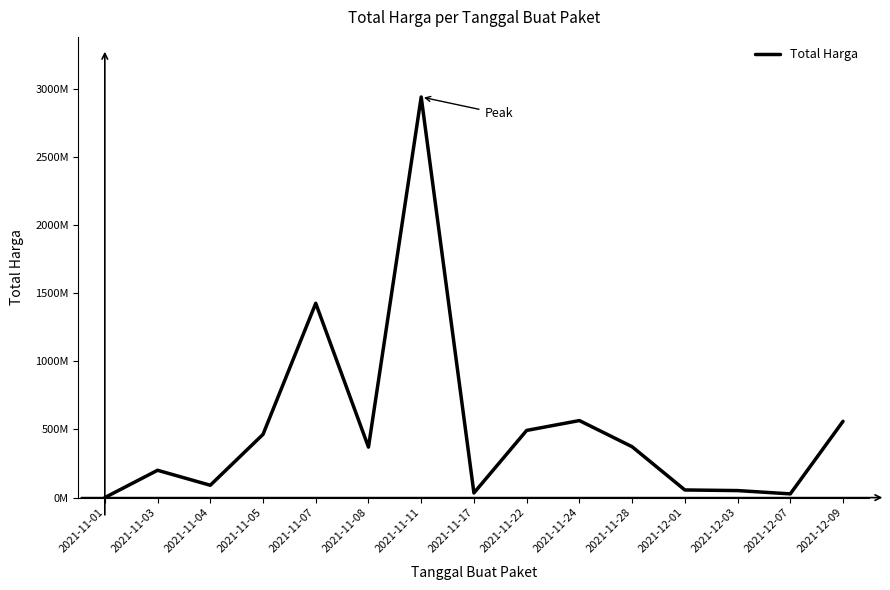

List the labels in order of value, smallest first.

2021-11-01, 2021-12-07, 2021-11-17, 2021-12-03, 2021-12-01, 2021-11-04, 2021-11-03, 2021-11-08, 2021-11-28, 2021-11-05, 2021-11-22, 2021-12-09, 2021-11-24, 2021-11-07, 2021-11-11